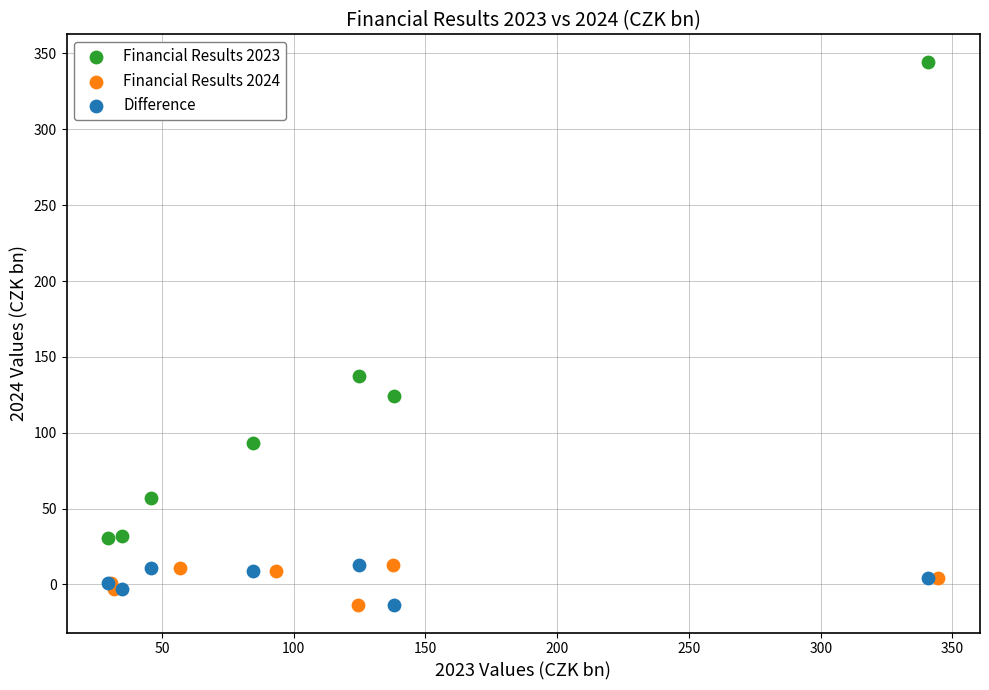

Which series contains the highest Y value?

Financial Results 2023